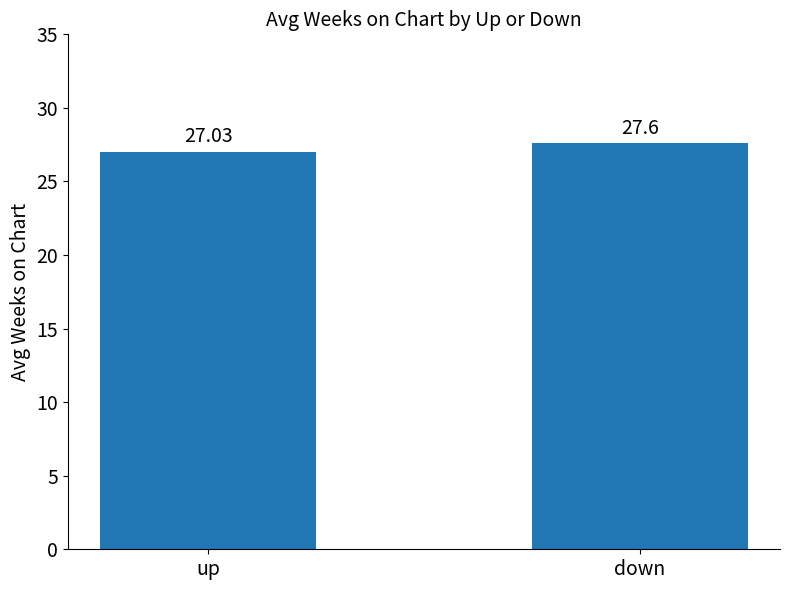

What is the change in value from up to down?

+0.6